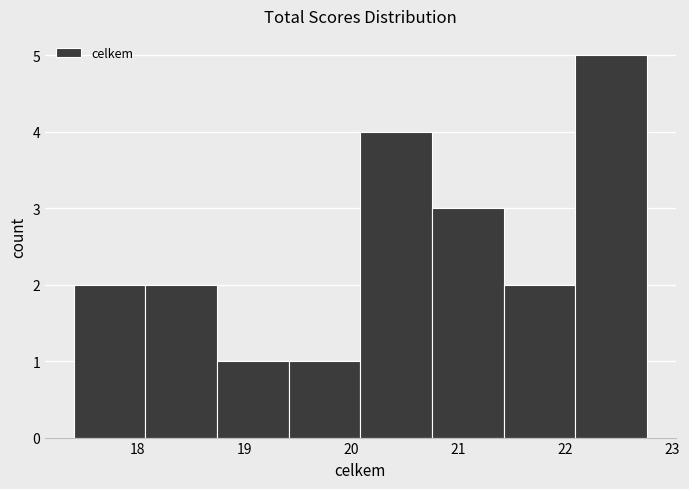

Which range on the x-axis has the tallest bar?

22.1 to 22.8